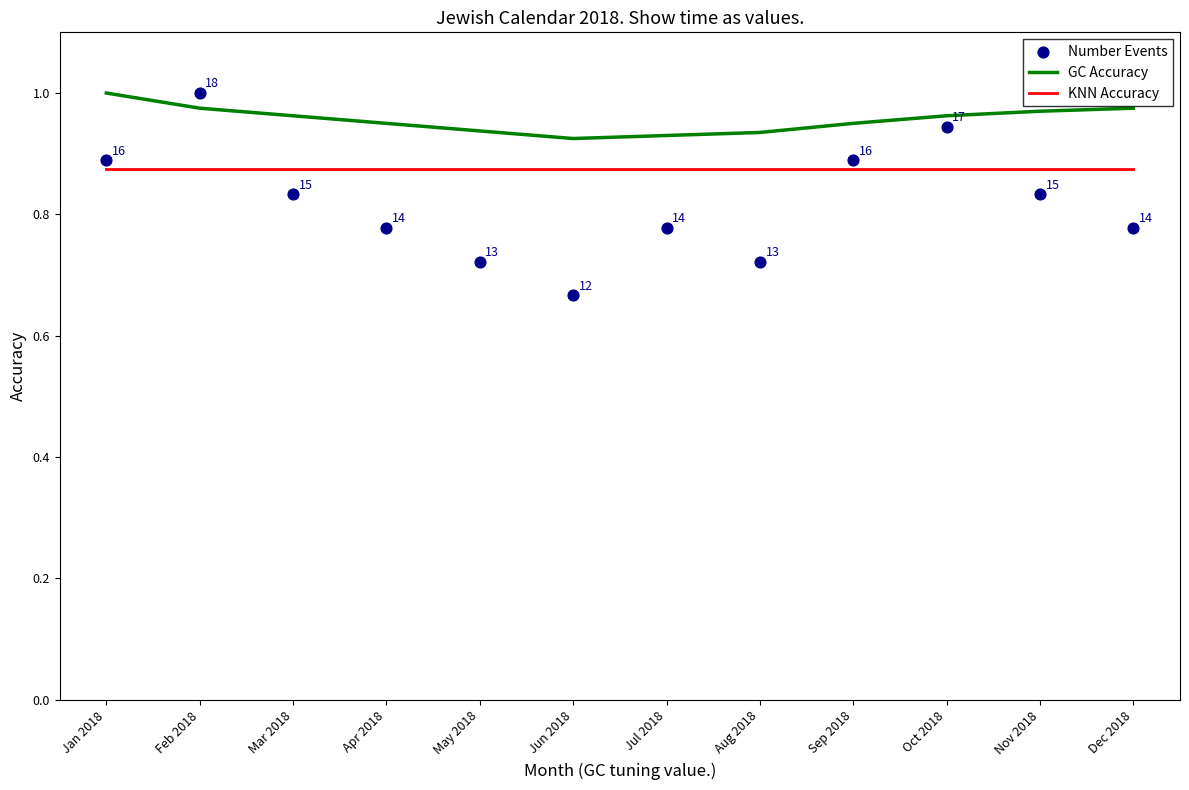

What are all the series names shown in the legend?

GC Accuracy, KNN Accuracy, Number Events